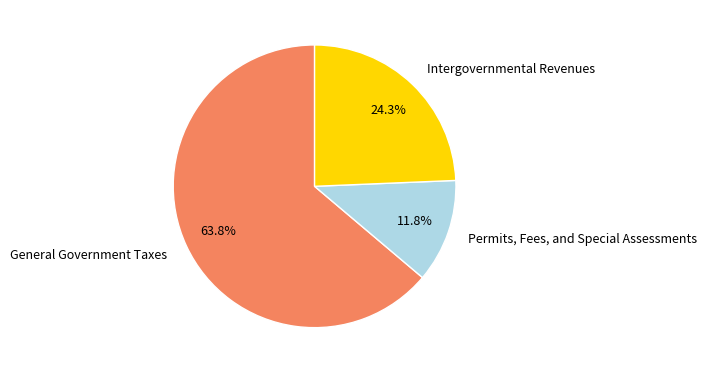

What portion of the pie excludes Permits, Fees, and Special Assessments?

88.2%